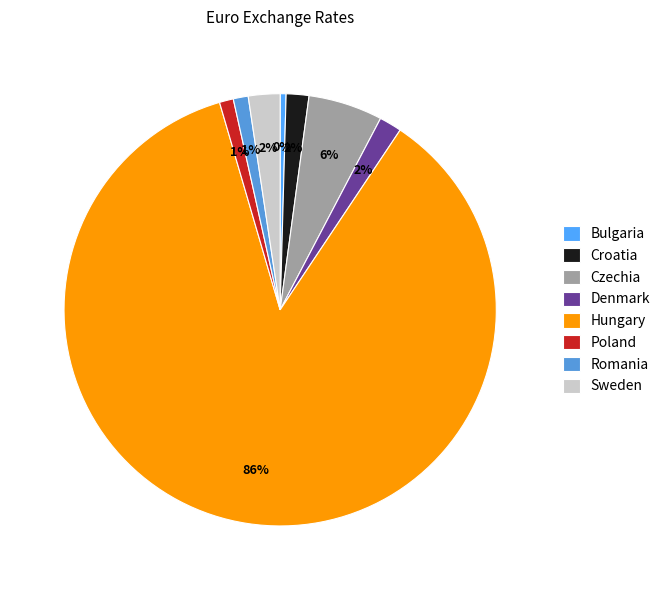

True or false: Denmark accounts for 13% of the total.

False